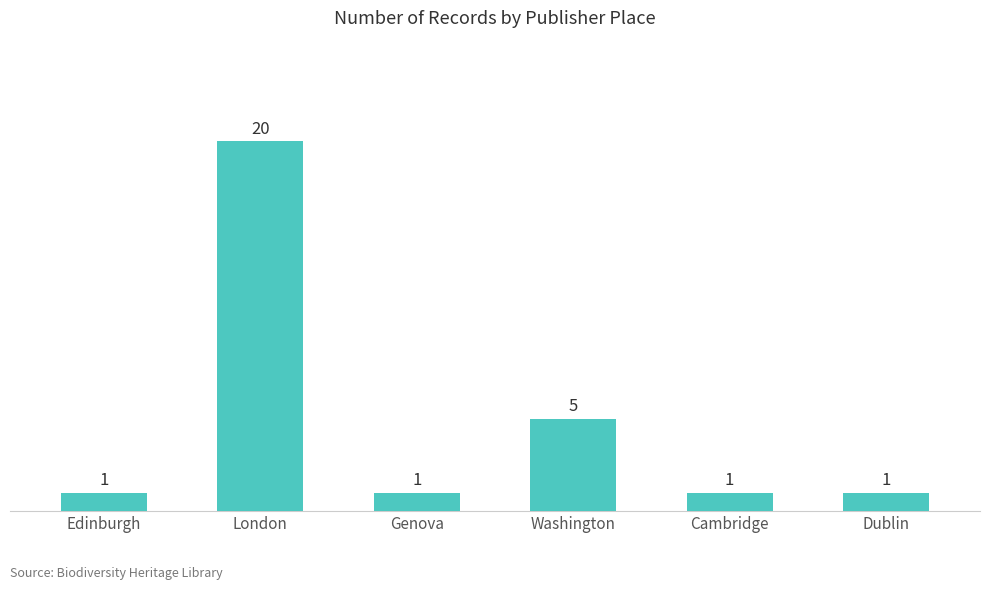

What is the maximum value shown in the chart?

20